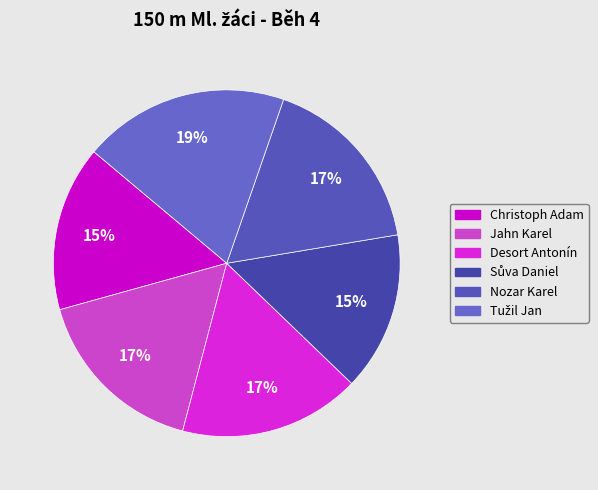

Is it true that Tužil Jan is 19% of the pie?

True